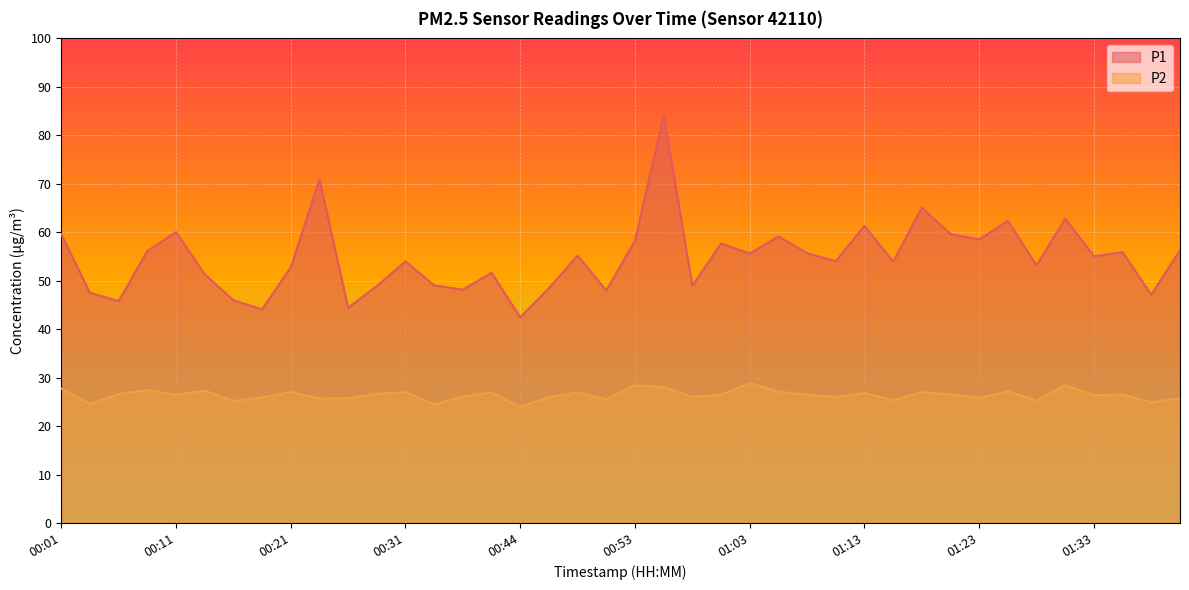

True or false: P2 and P1 intersect in this chart.

False